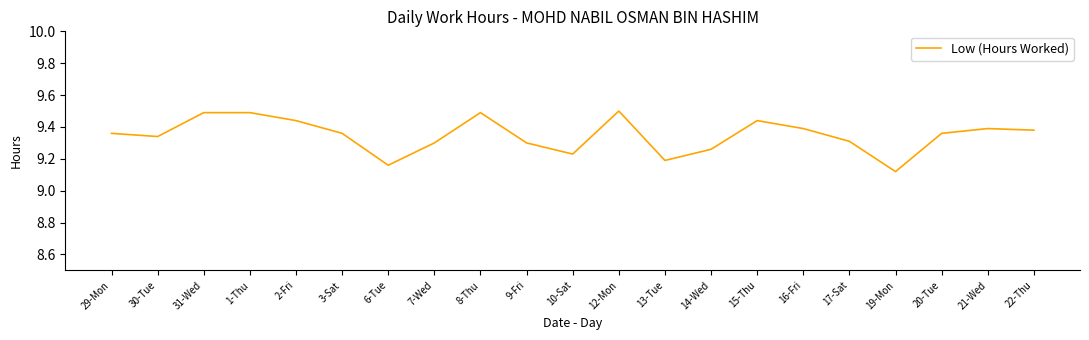

What is the maximum value shown in the chart?

9.5